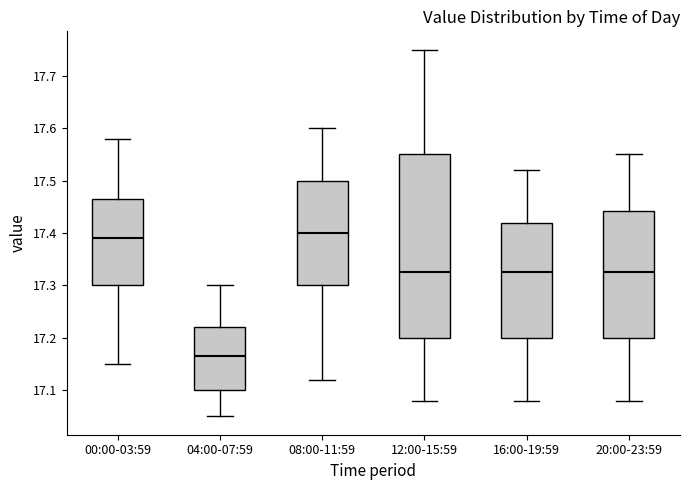

Where is the lower edge of the box for 00:00-03:59 on the y-axis? The values are not printed on the chart, so give them approximately, as read against the axis.

17.30